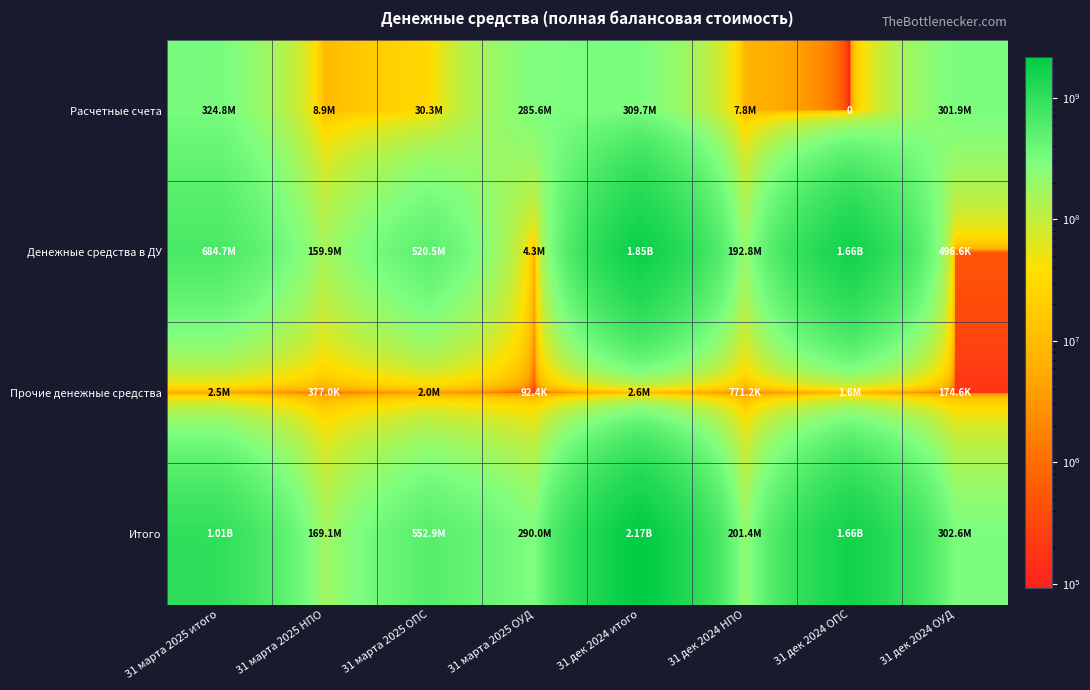

List the series in order of their peak value, lowest first.

Прочие денежные средства, Расчетные счета, Денежные средства в ДУ, Итого